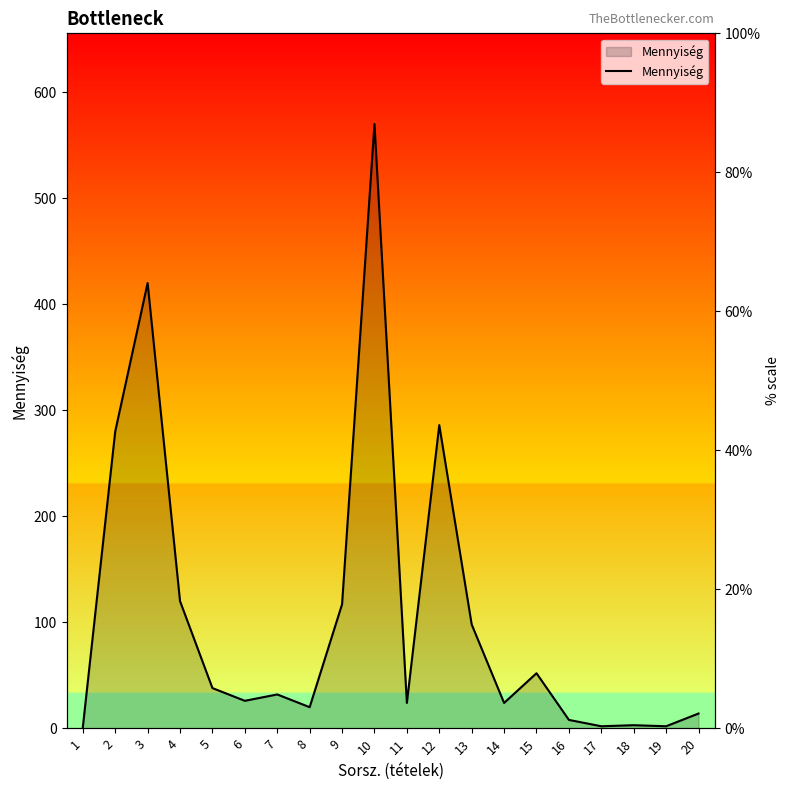

Where is the first local minimum?

6